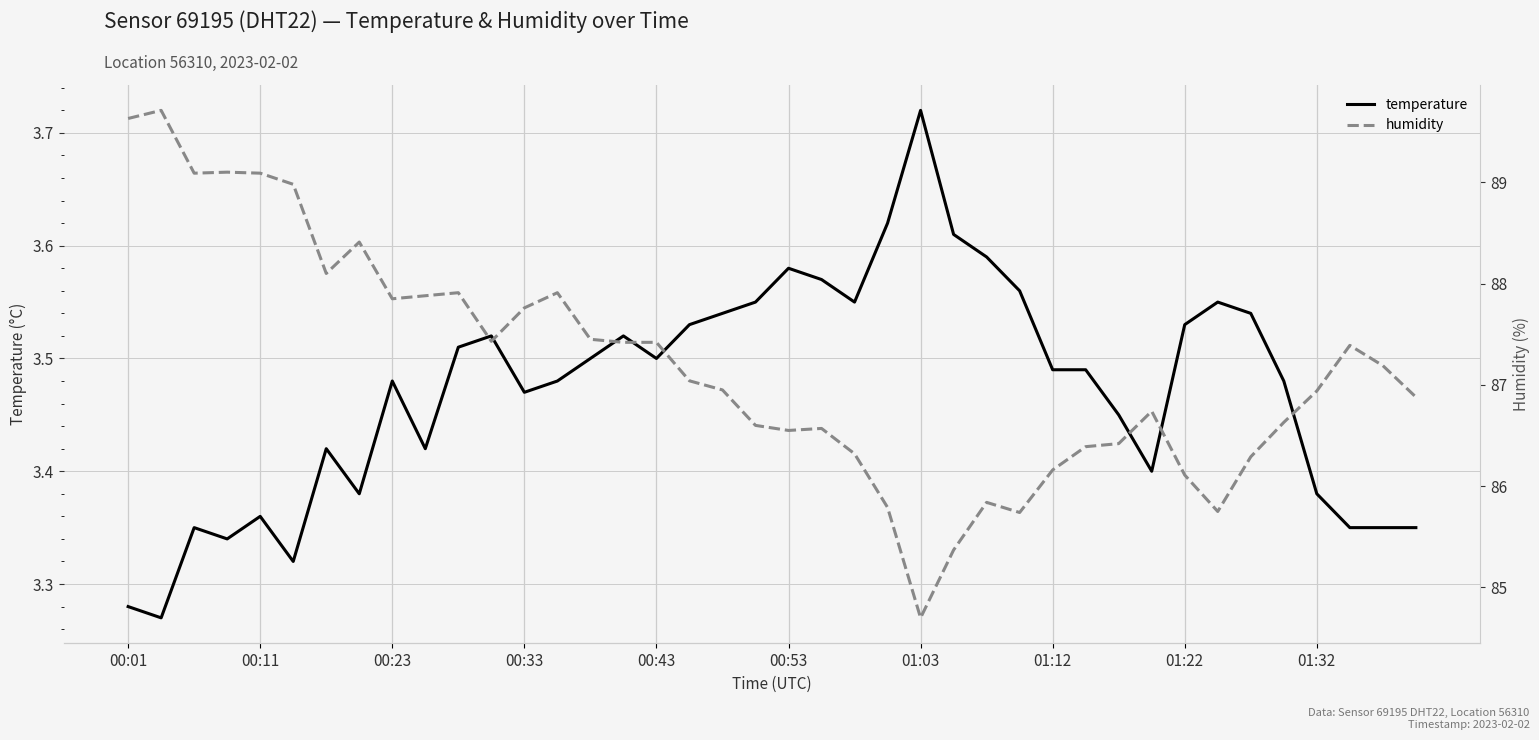

How many data points in humidity are less than 87?

20